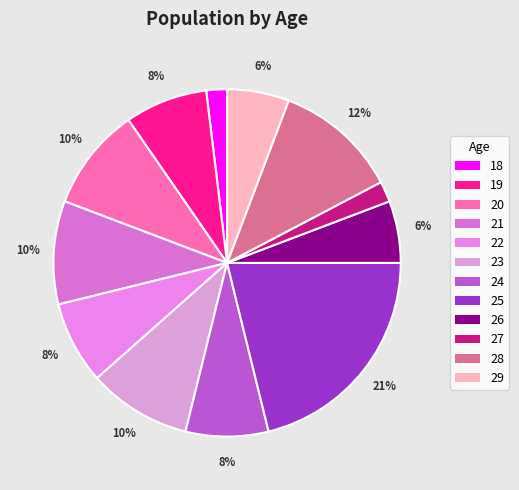

Do 21 and 18 together represent more than half of the pie?

No